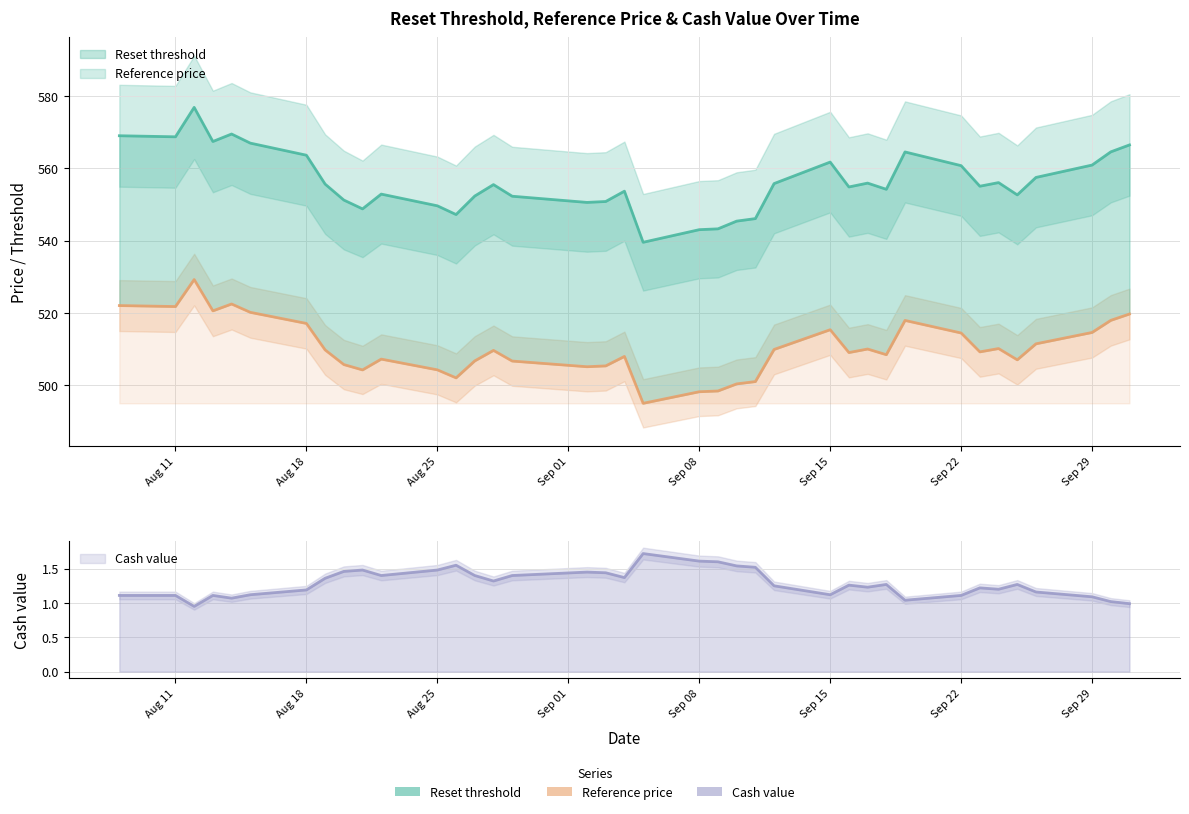

The Cash value line series shows 0.4 at 14. True or false?

False